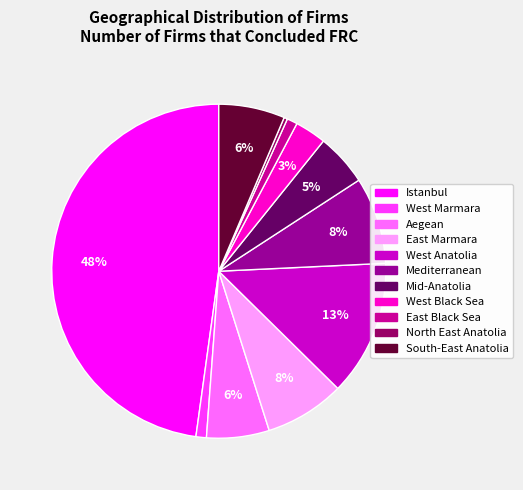

To the nearest percent, what is the combined percentage of Istanbul and West Marmara?

49%